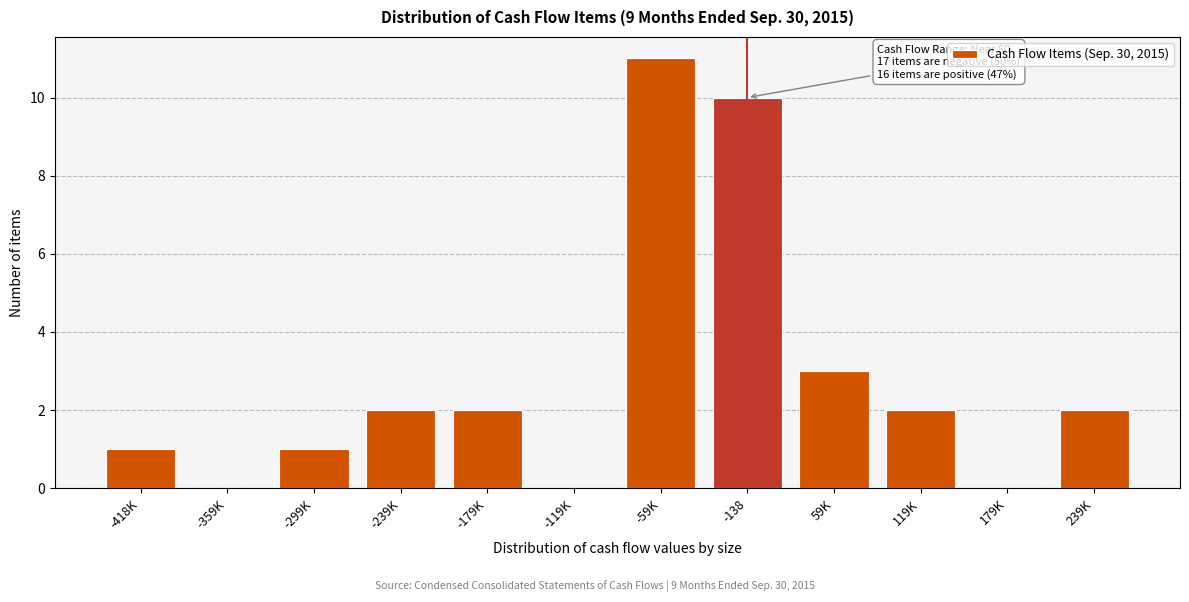

Reading right to left, extract all data points from this chart.

239K=2	179K=0	119K=2	59K=3	-138=10	-59K=11	-119K=0	-179K=2	-239K=2	-299K=1	-359K=0	-418K=1